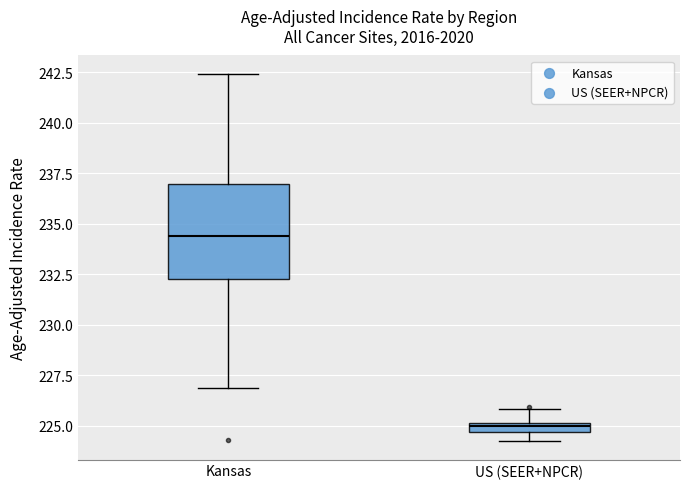

Which box is the tallest, from its lower edge to its upper edge?

Kansas